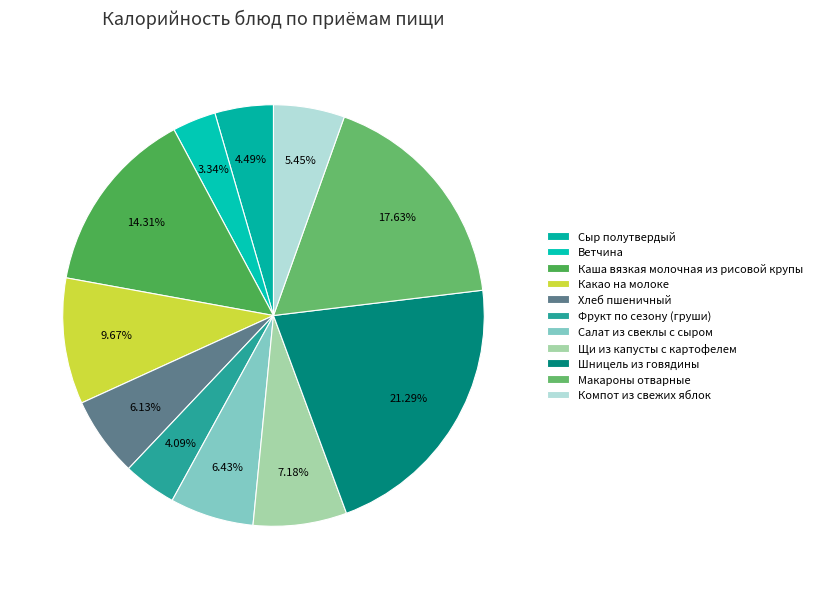

How many slices are in this pie chart?

11